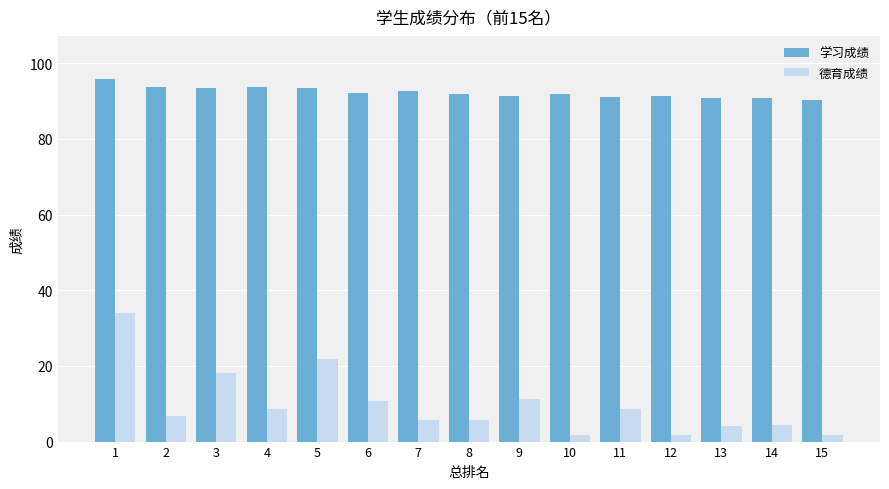

What is the value of the 学习成绩 bar at the 13th from the left?

90.9